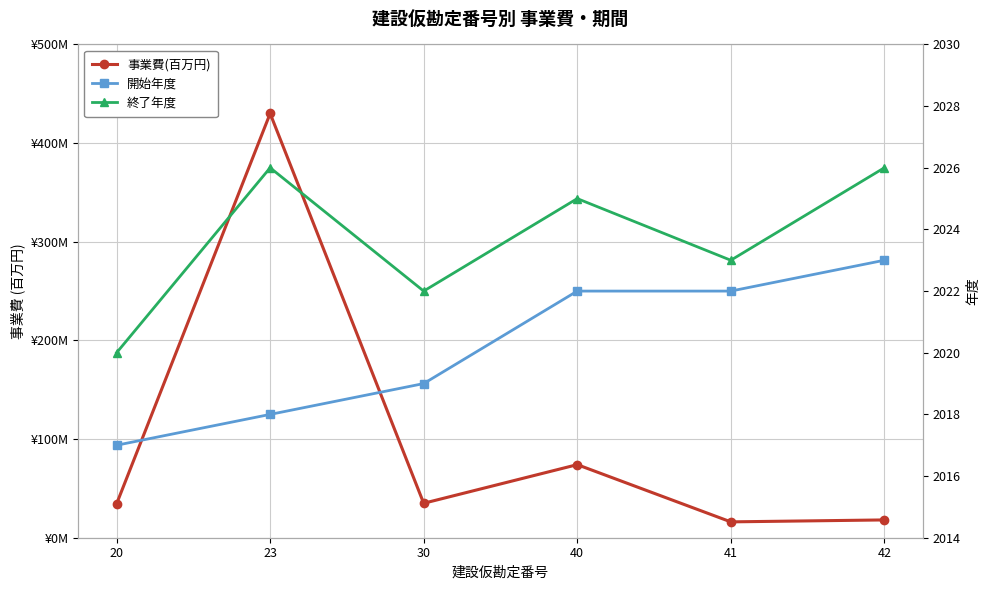

Reading left to right, extract all data points from this chart.

事業費(百万円): 20=34.4	23=430.0	30=34.9	40=74.1	41=16.1	42=18.0
開始年度: 20=2017.0	23=2018.0	30=2019.0	40=2022.0	41=2022.0	42=2023.0
終了年度: 20=2020.0	23=2026.0	30=2022.0	40=2025.0	41=2023.0	42=2026.0